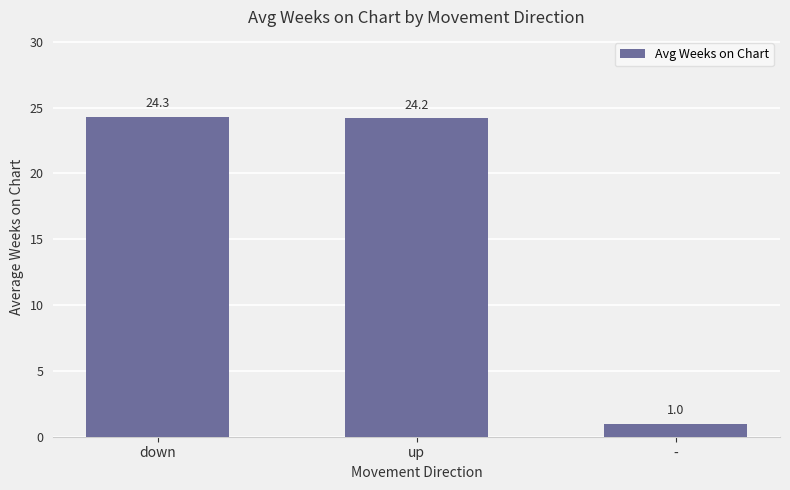

Approximately how many times larger is the value at down compared to -?

24.3